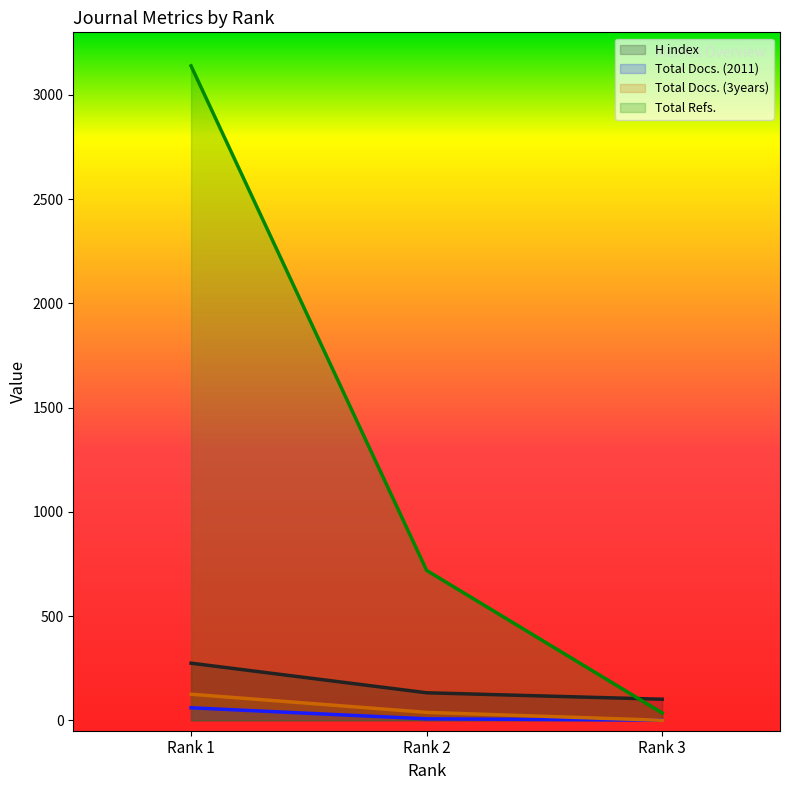

Which series has the largest total across all categories?

Total Refs.